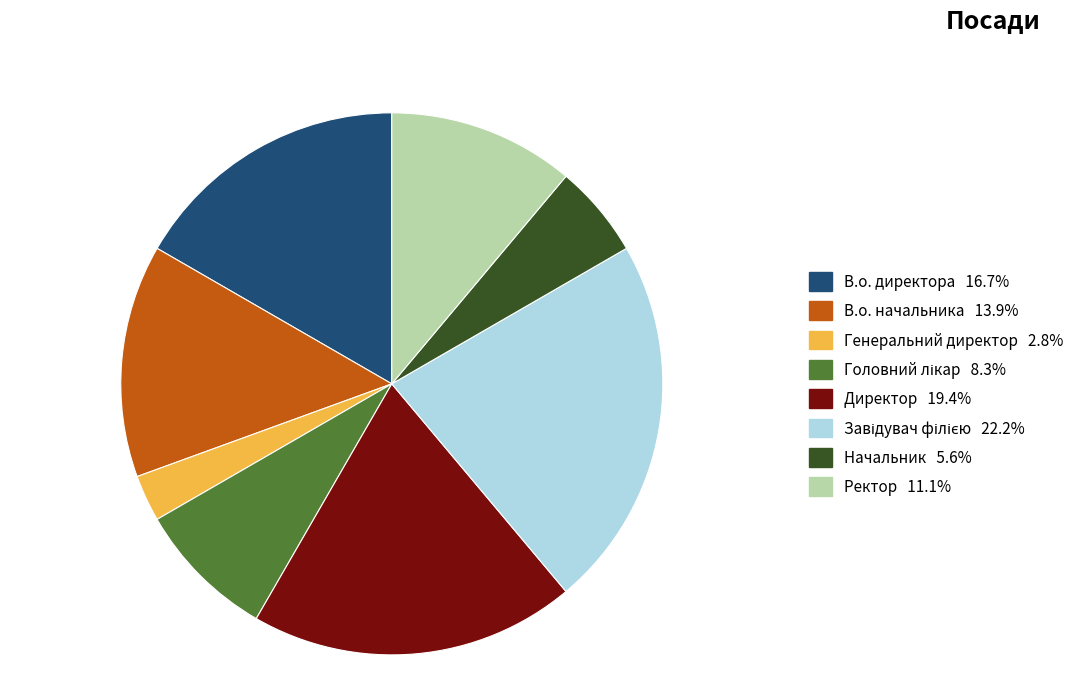

Which slice is the smallest?

Генеральний директор